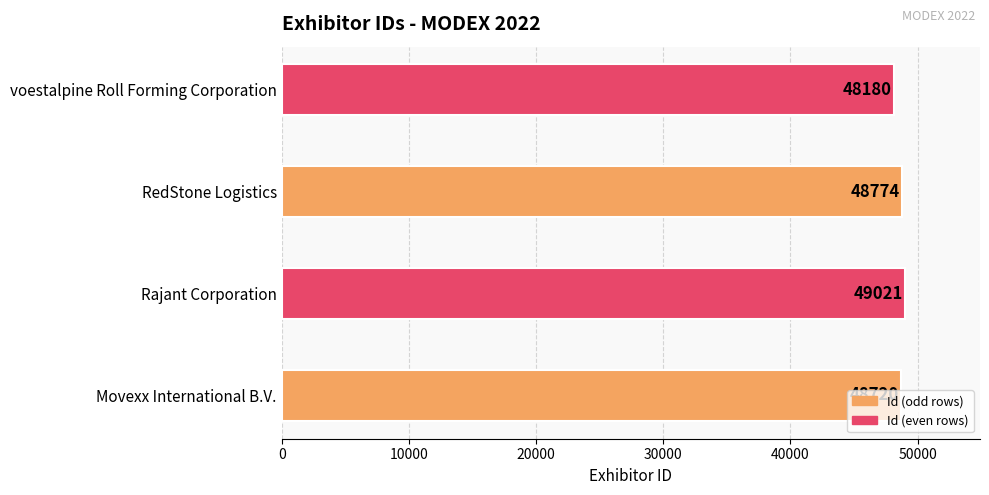

What is the difference between the maximum and second lowest values?

301